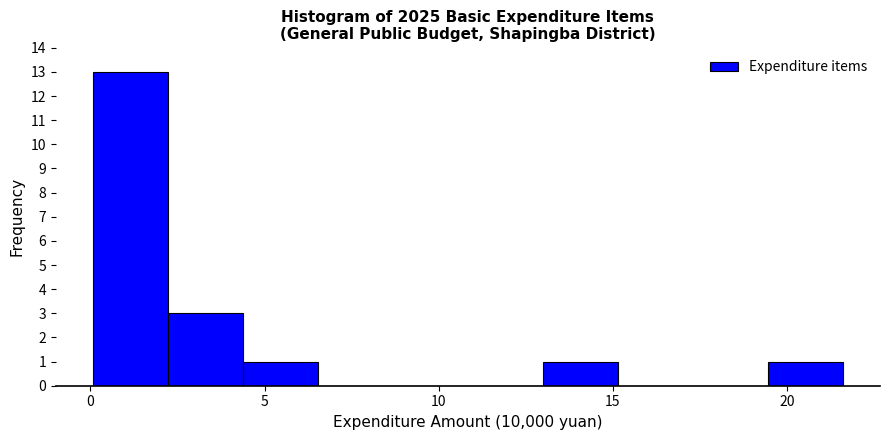

Reading left to right, transcribe this chart: for each bar, give the range it covers on the x-axis and its height. Neither the bar edges nor the heights are printed on the chart, so give them approximately, as read against the axes.

0.0 to 2.0: 13
2.0 to 4.5: 3
4.5 to 6.5: 1
6.5 to 8.5: 0
8.5 to 11.0: 0
11.0 to 13.0: 0
13.0 to 15.0: 1
15.0 to 17.5: 0
17.5 to 19.5: 0
19.5 to 21.5: 1